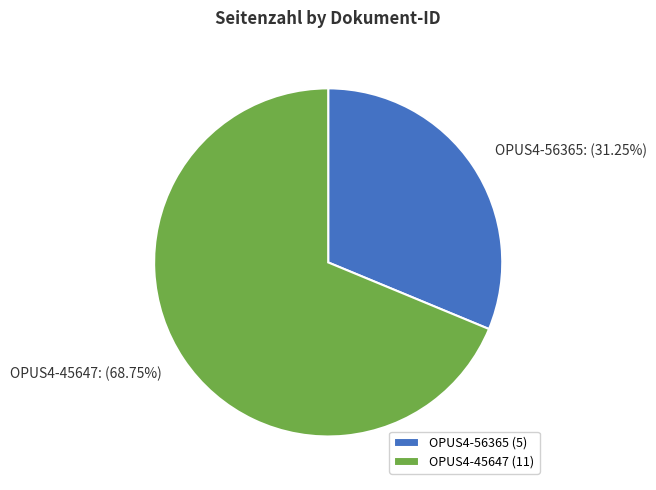

Which category has the biggest portion of the pie?

OPUS4-45647